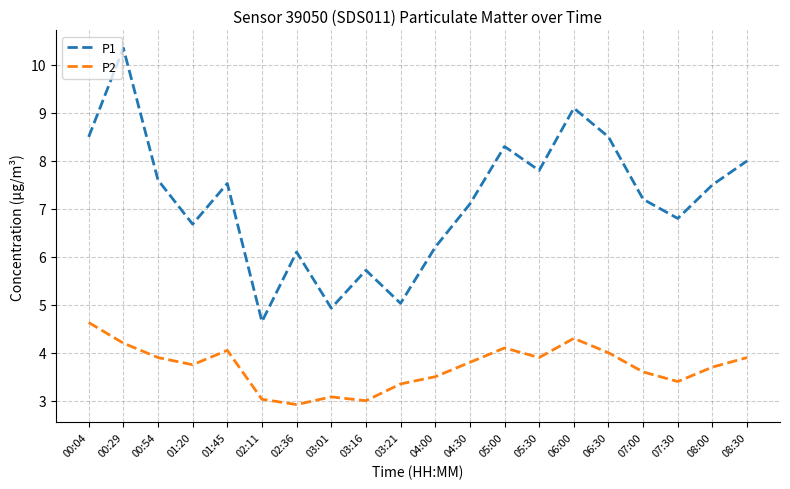

Rank the series by their maximum value, from lowest to highest.

P2, P1